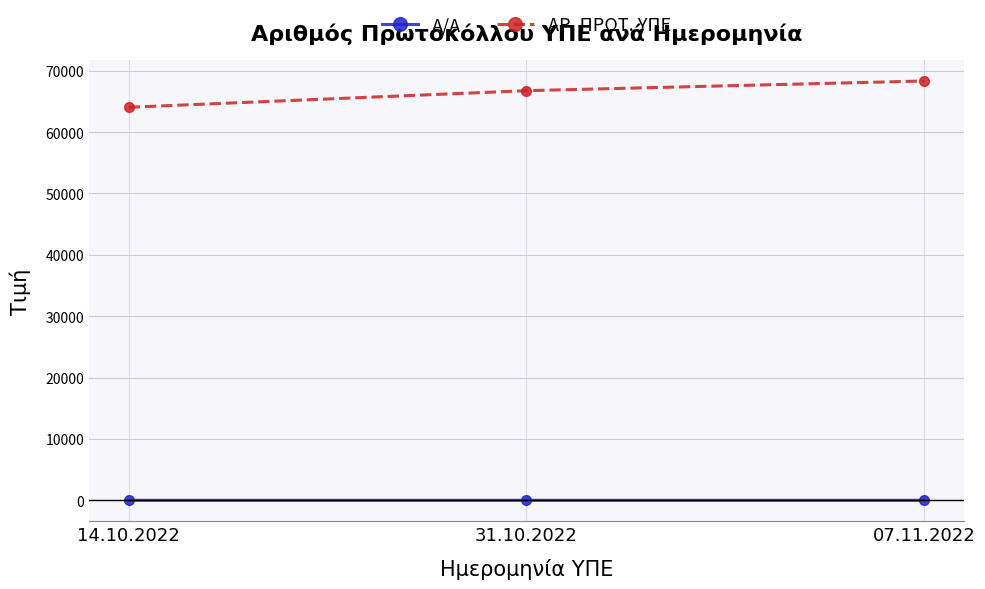

What is the greatest value displayed?

68335